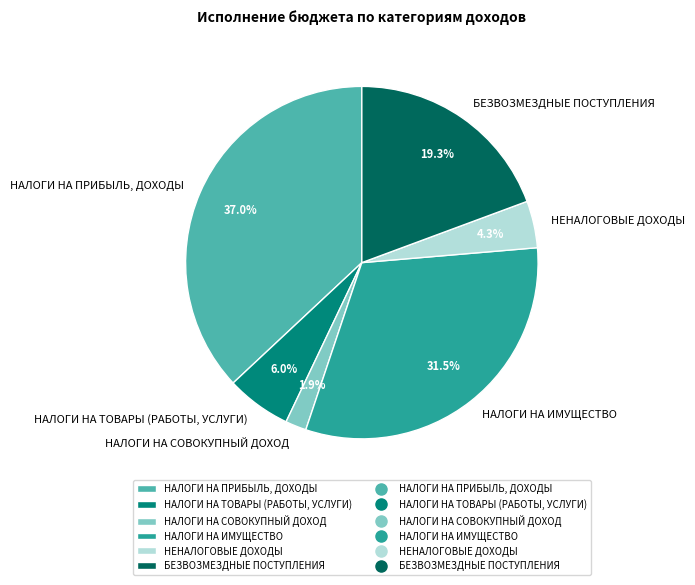

Is the sum of НАЛОГИ НА ИМУЩЕСТВО and НЕНАЛОГОВЫЕ ДОХОДЫ greater than half?

No